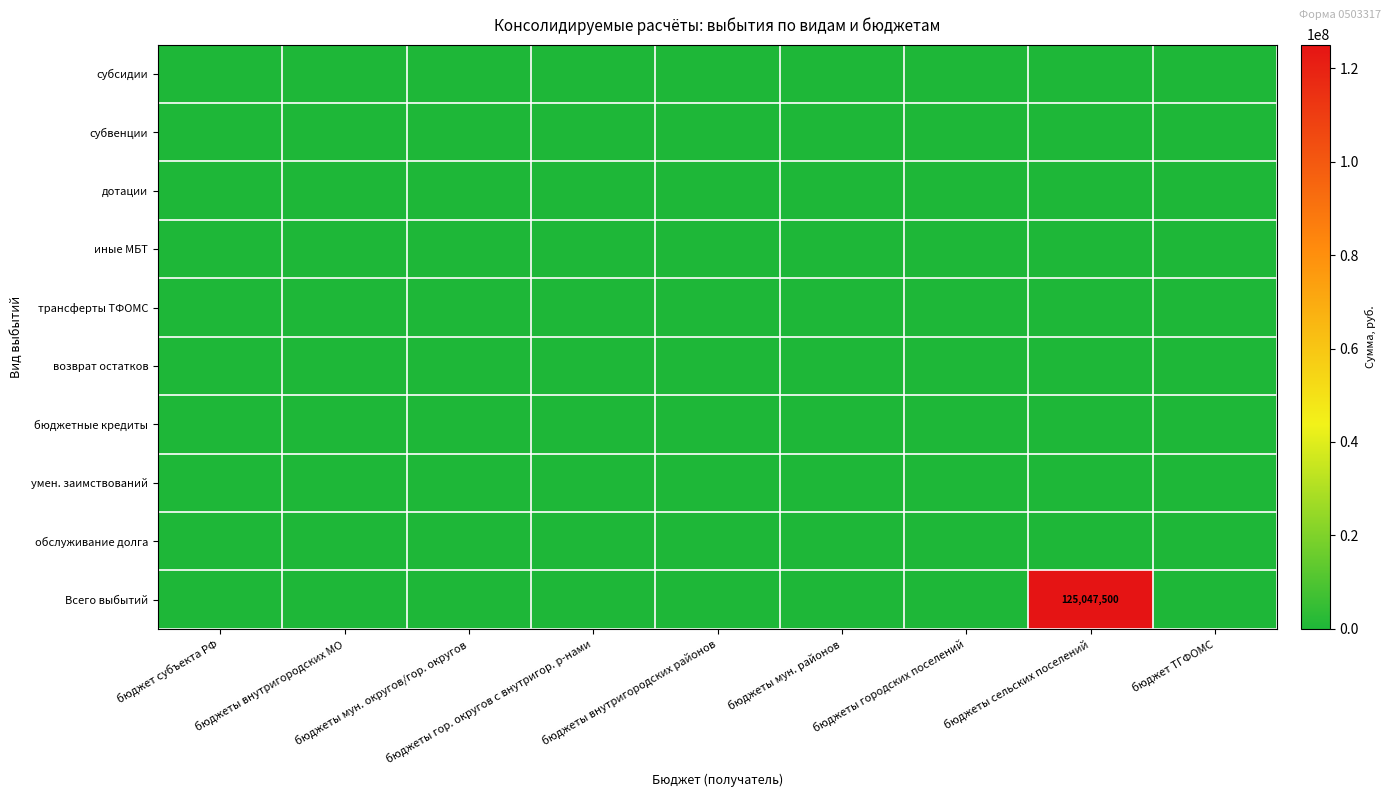

The умен. заимствований series shows 0 at бюджеты внутригородских районов. True or false?

True